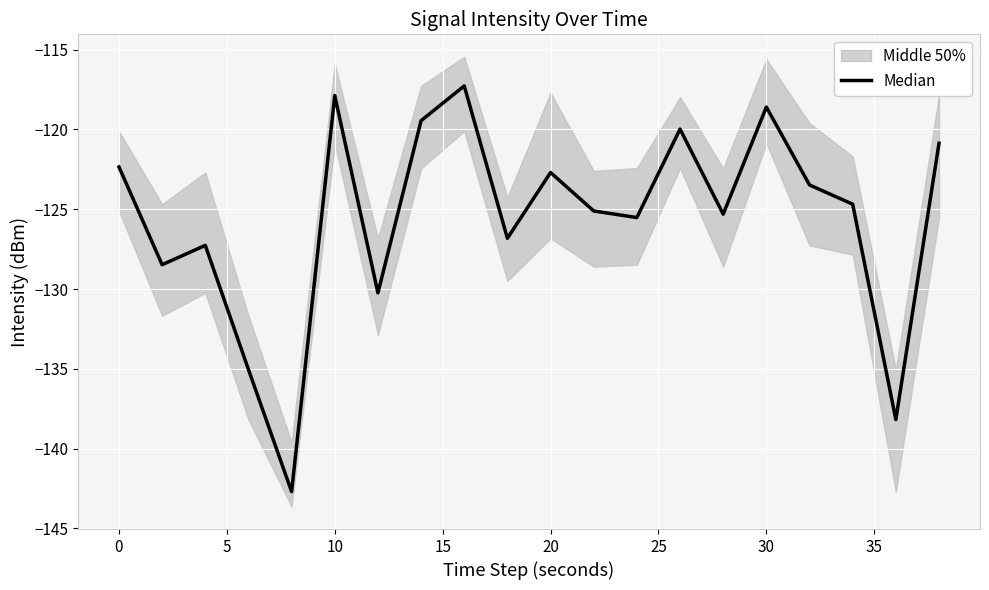

The chart shows a value of -211.2 at 0. True or false?

False